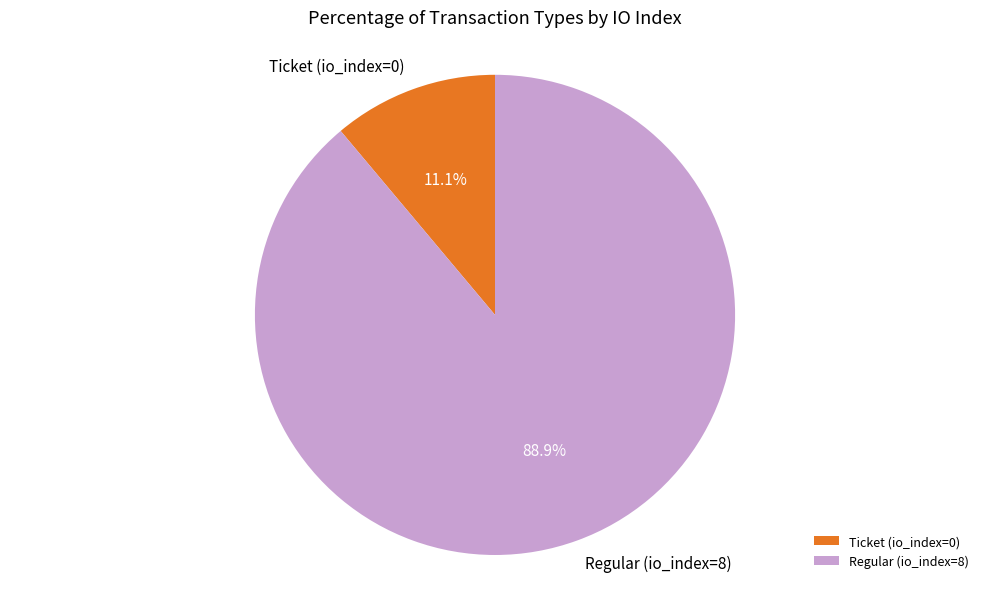

Between Ticket (io_index=0) and Regular (io_index=8), which is larger?

Regular (io_index=8)